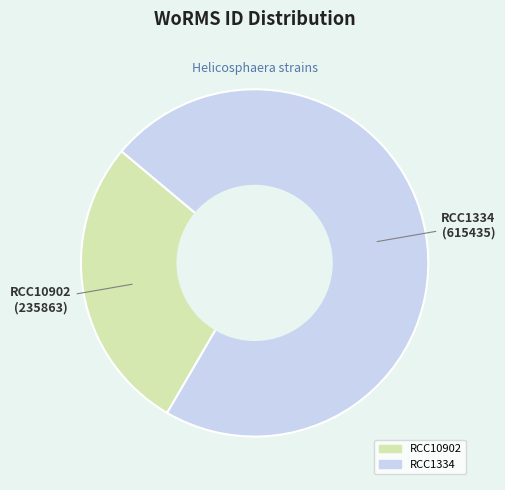

Which has a higher value, RCC10902 or RCC1334?

RCC1334